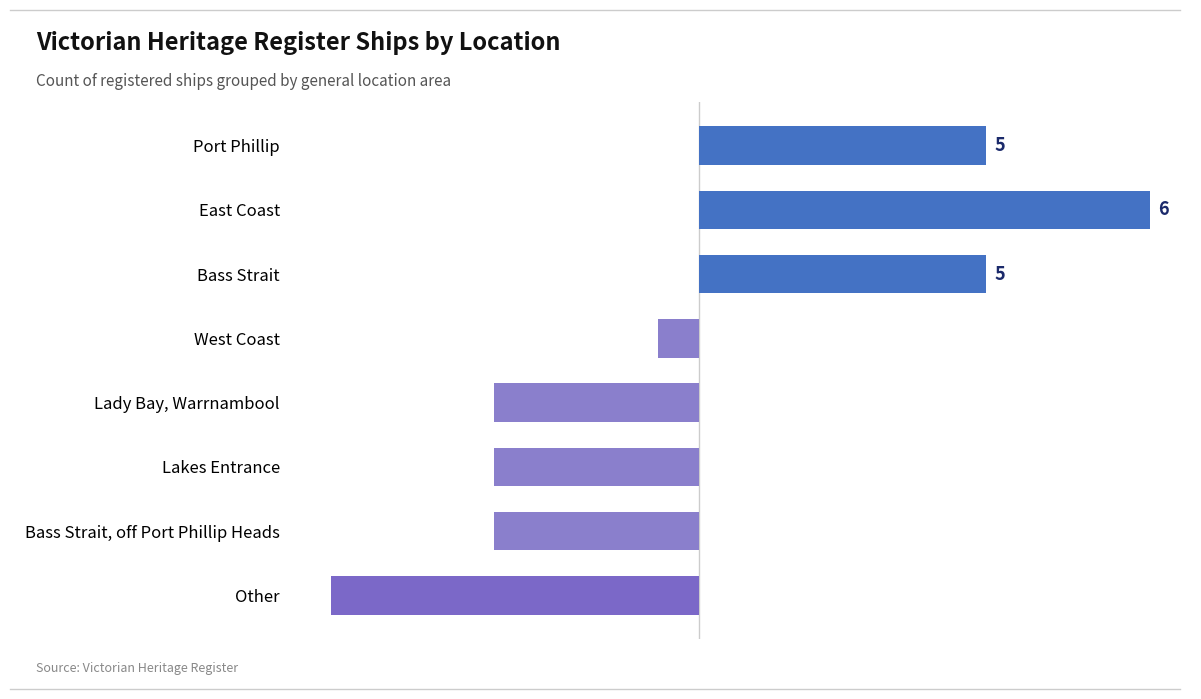

Are the bars horizontal?

Yes